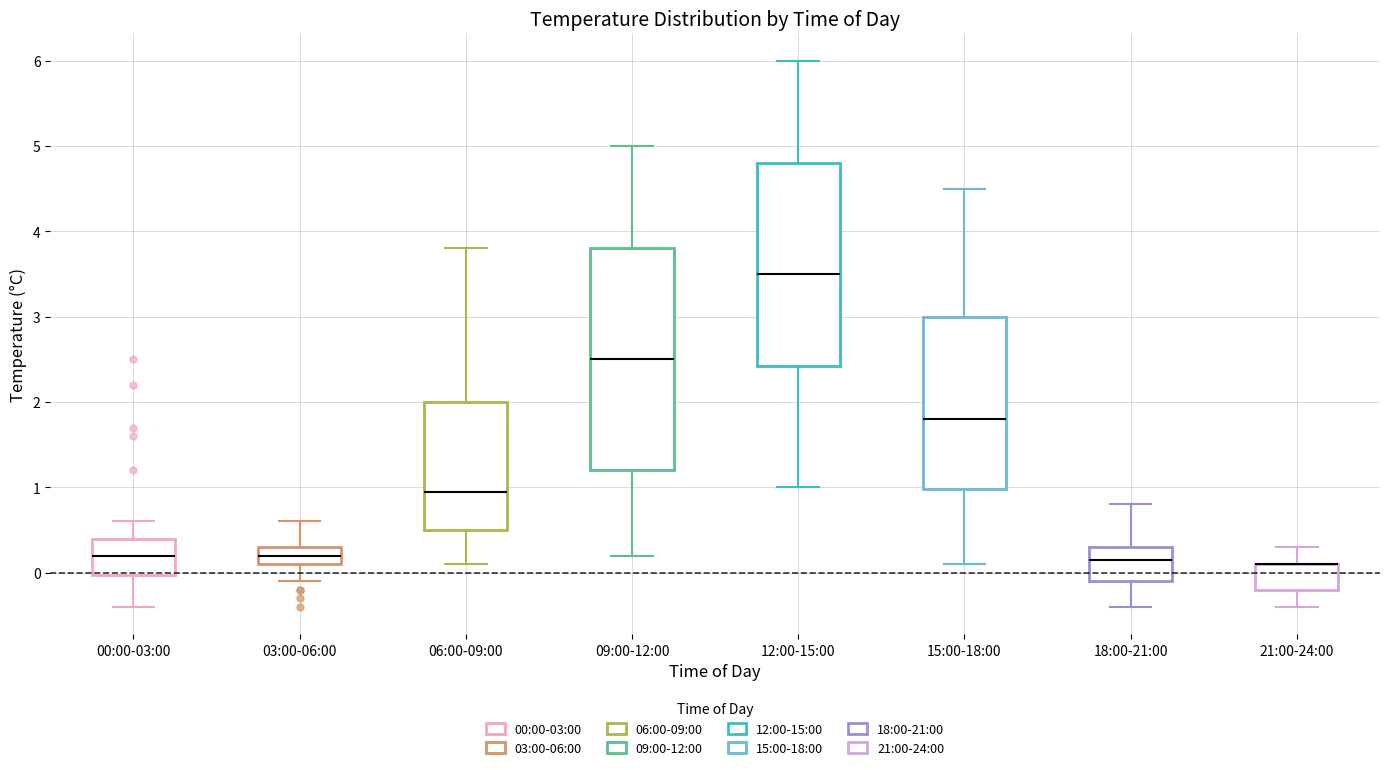

Where is the lower edge of the box for 12:00-15:00 on the y-axis? The values are not printed on the chart, so give them approximately, as read against the axis.

2.4